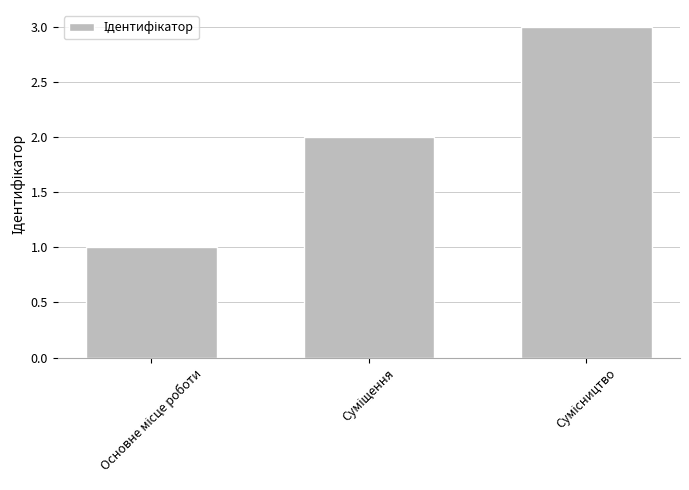

What is the sum of all values?

6